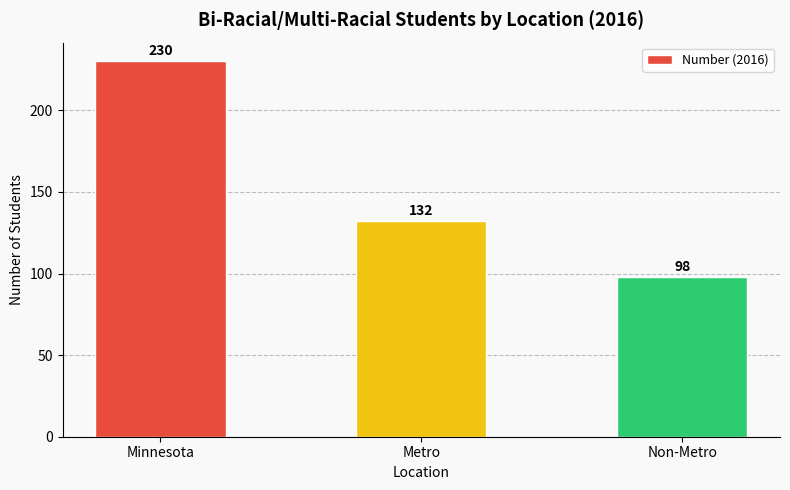

Between Metro and Minnesota, which is larger?

Minnesota